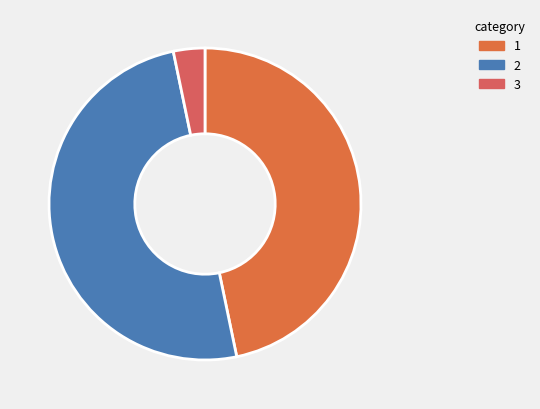

To the nearest percent, what is the difference between the largest and smallest slice percentages?

50%